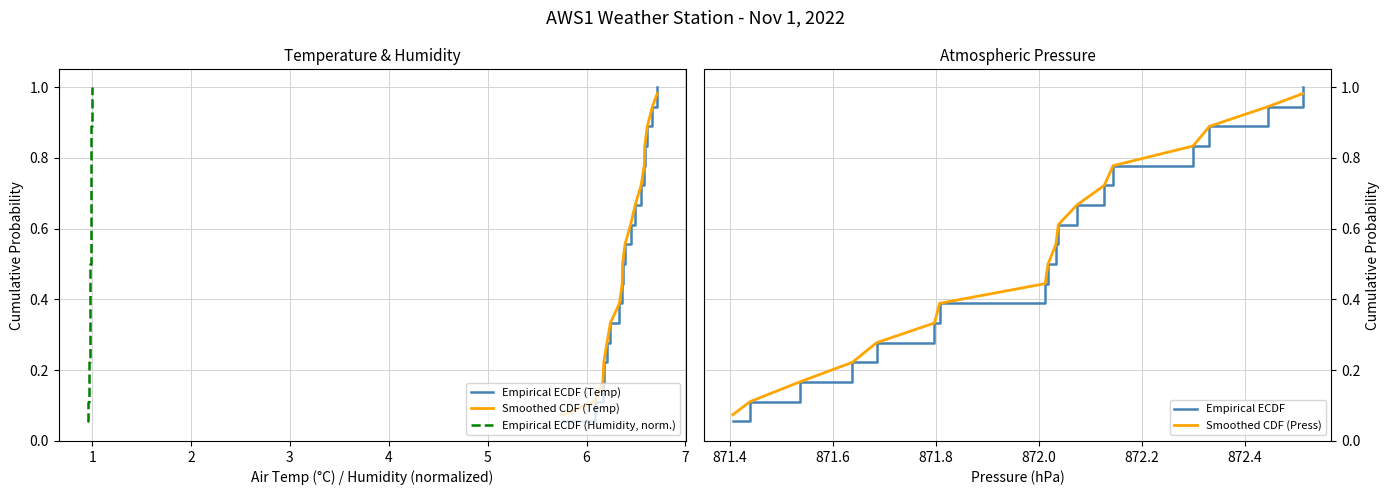

Between 3 and 6, which is larger?

6